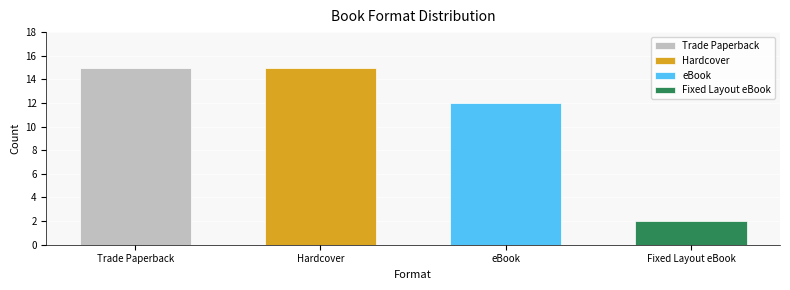

What is the maximum value shown in the chart?

15